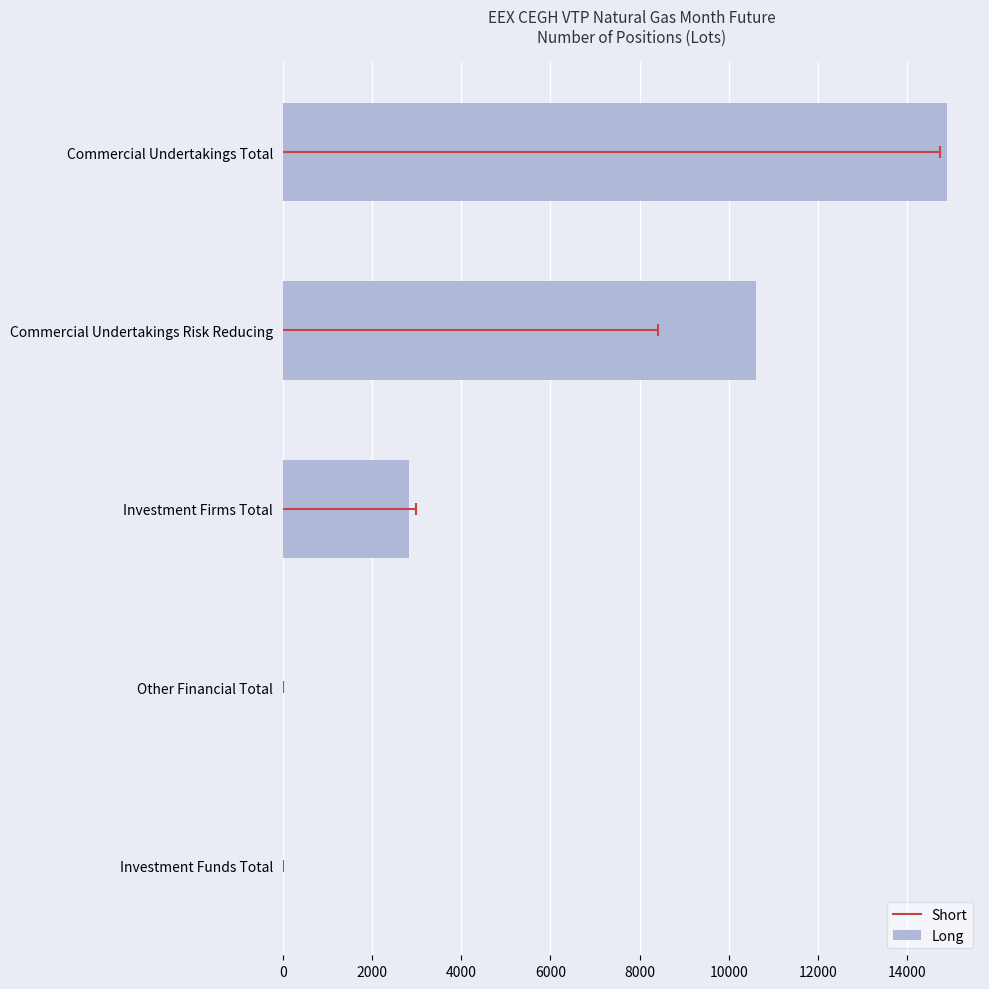

Reading bottom to top, what are all the values shown in this chart?

Investment Funds Total=0	Other Financial Total=0	Investment Firms Total=2822	Commercial Undertakings Risk Reducing=10612	Commercial Undertakings Total=14885